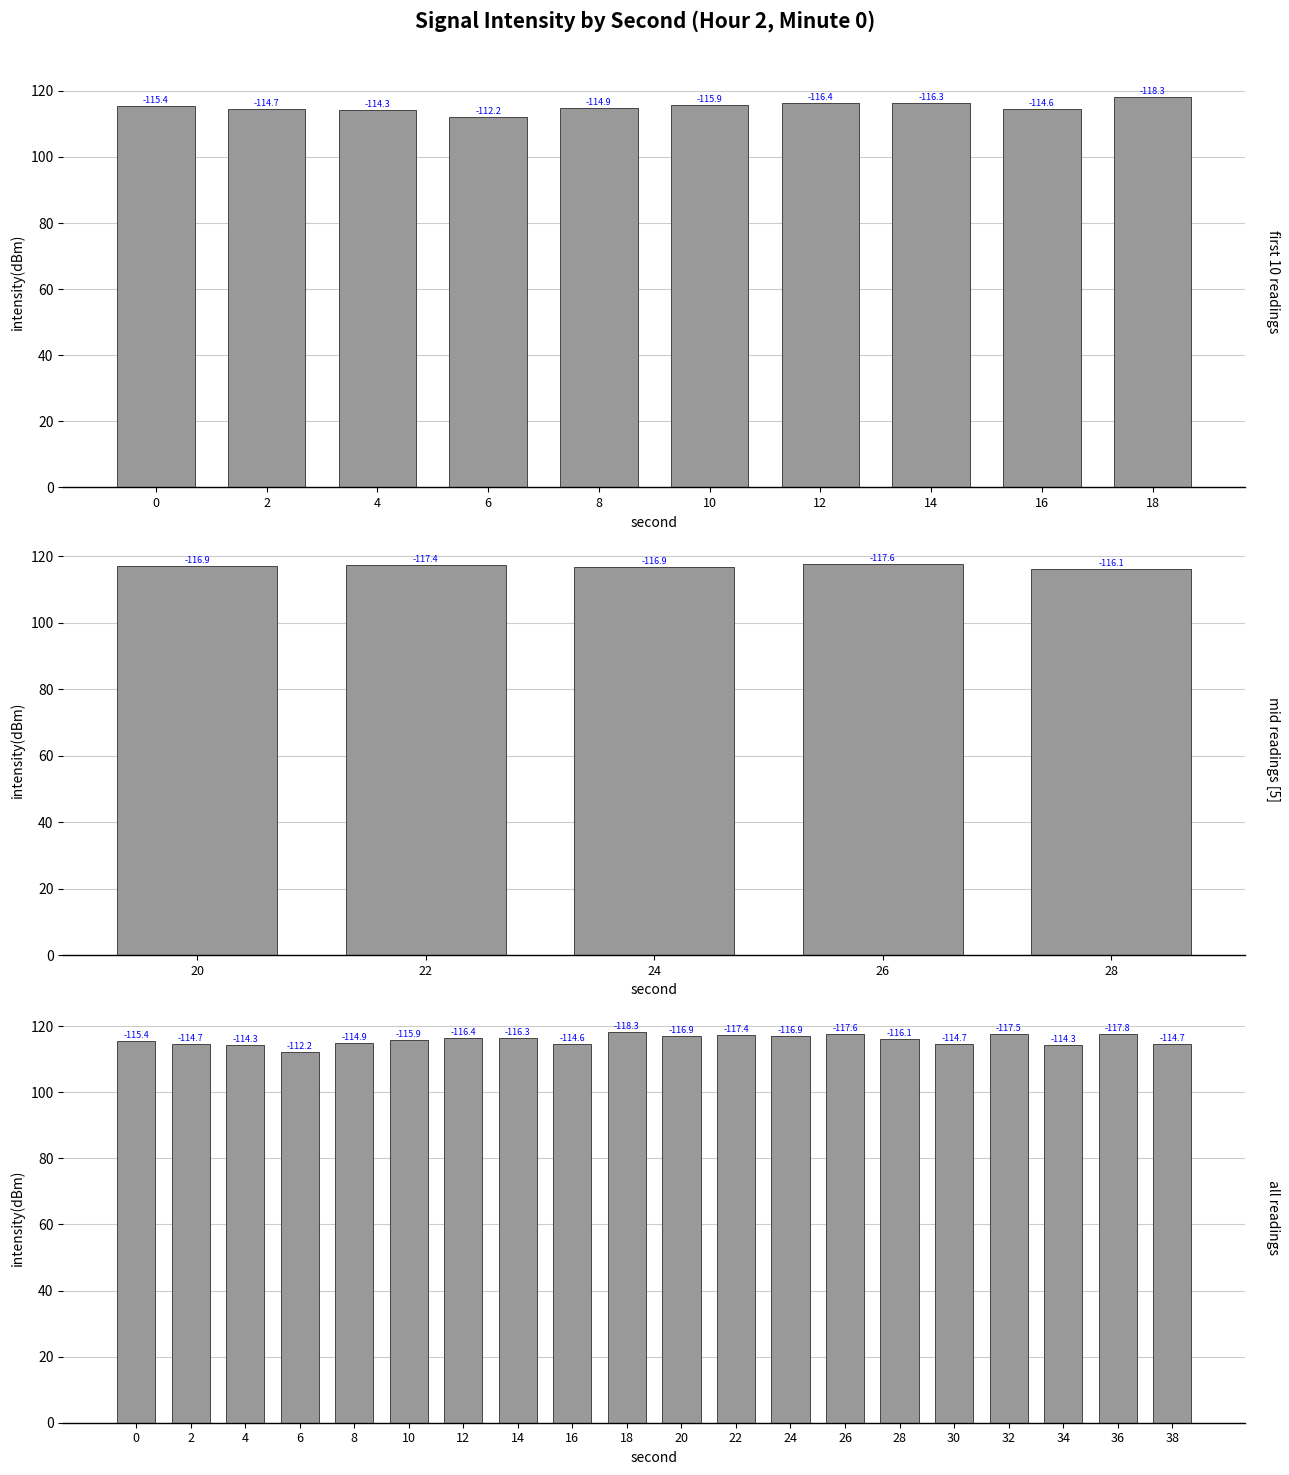

What is the value of the 5th bar from the left?

114.9